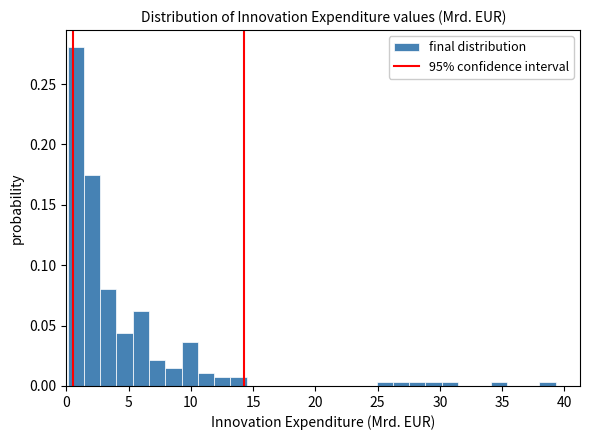

Read against the x-axis, roughly where is the centre of the tallest bar?

1.0